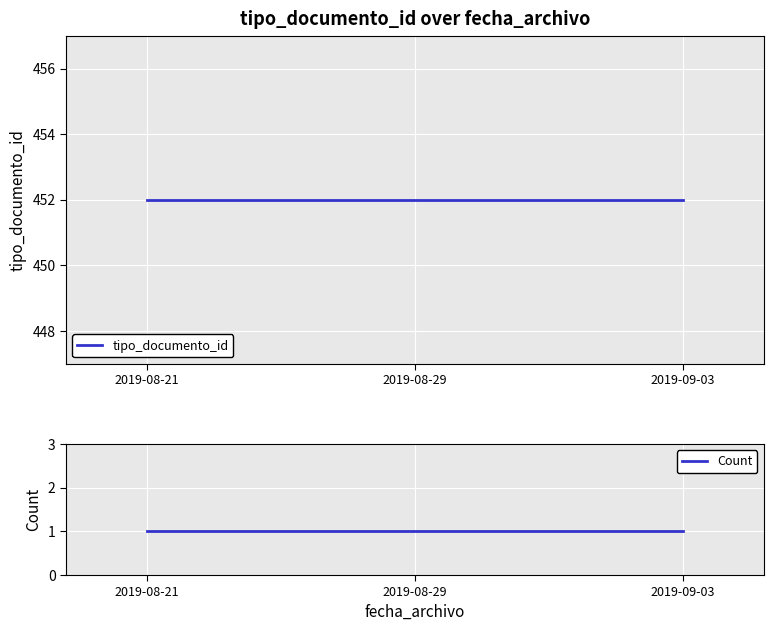

Reading right to left, transcribe all the data shown in this chart.

tipo_documento_id: 2019-09-03=452	2019-08-29=452	2019-08-21=452
Count: 2019-09-03=1	2019-08-29=1	2019-08-21=1